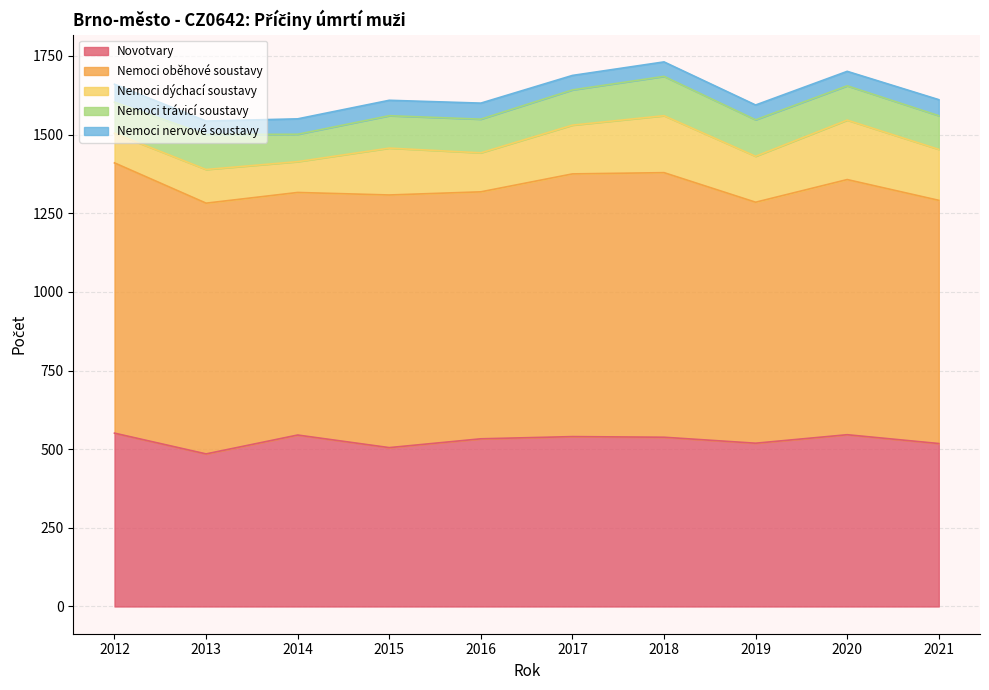

What are all the series names shown in the legend?

Novotvary, Nemoci oběhové soustavy, Nemoci dýchací soustavy, Nemoci trávicí soustavy, Nemoci nervové soustavy